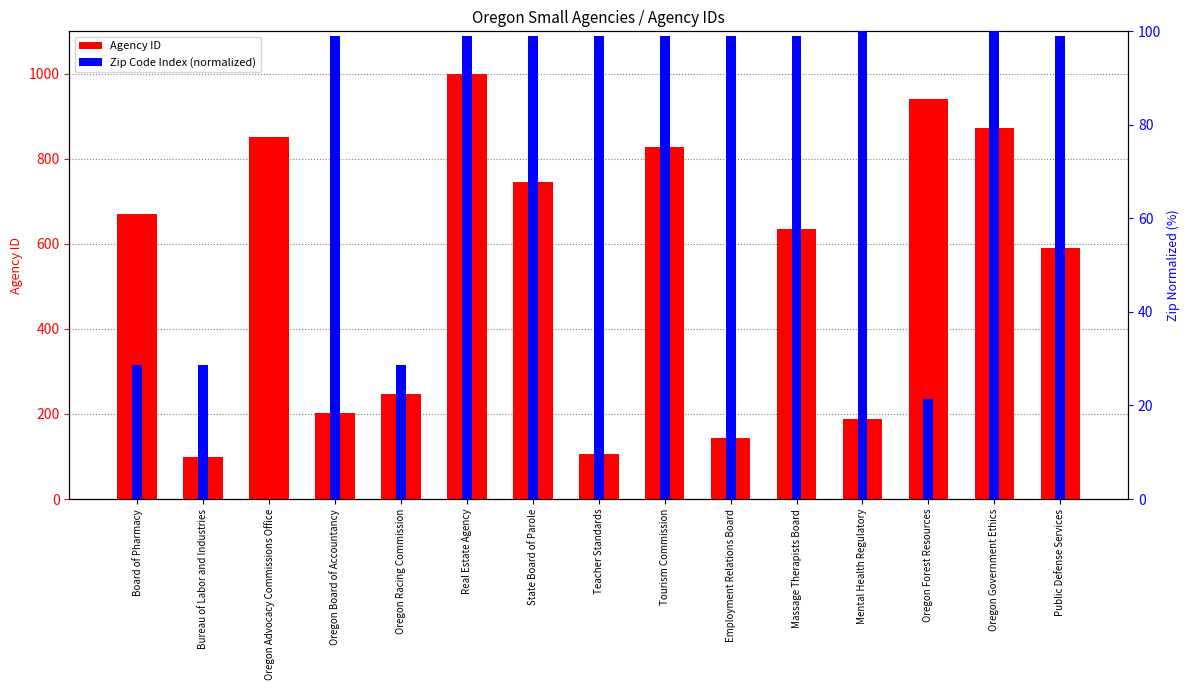

At which category is the sum across all series the highest?

Real Estate Agency